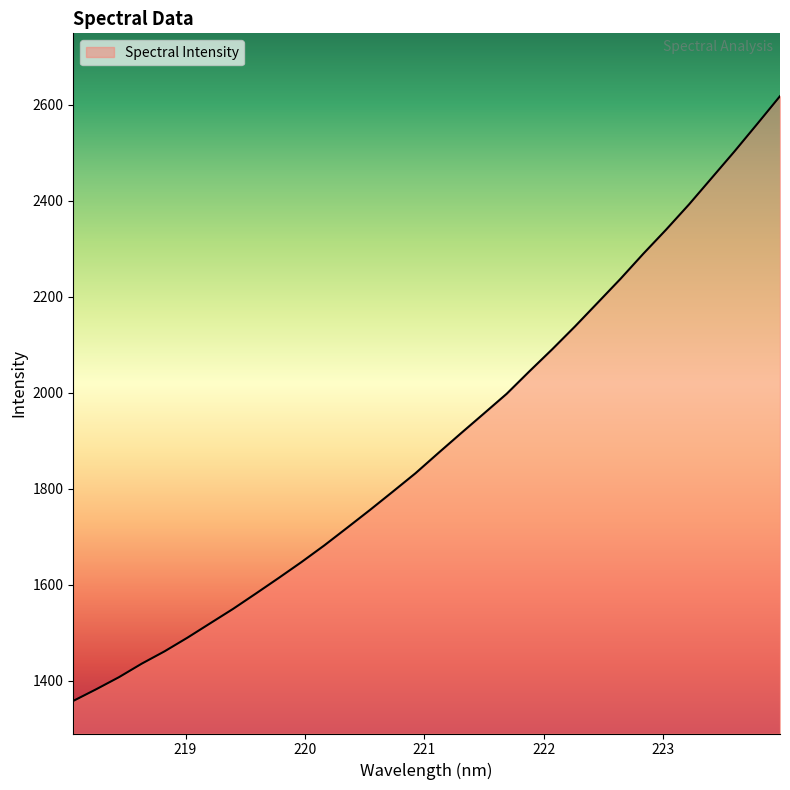

What is the difference between the maximum and minimum values?

1259.7